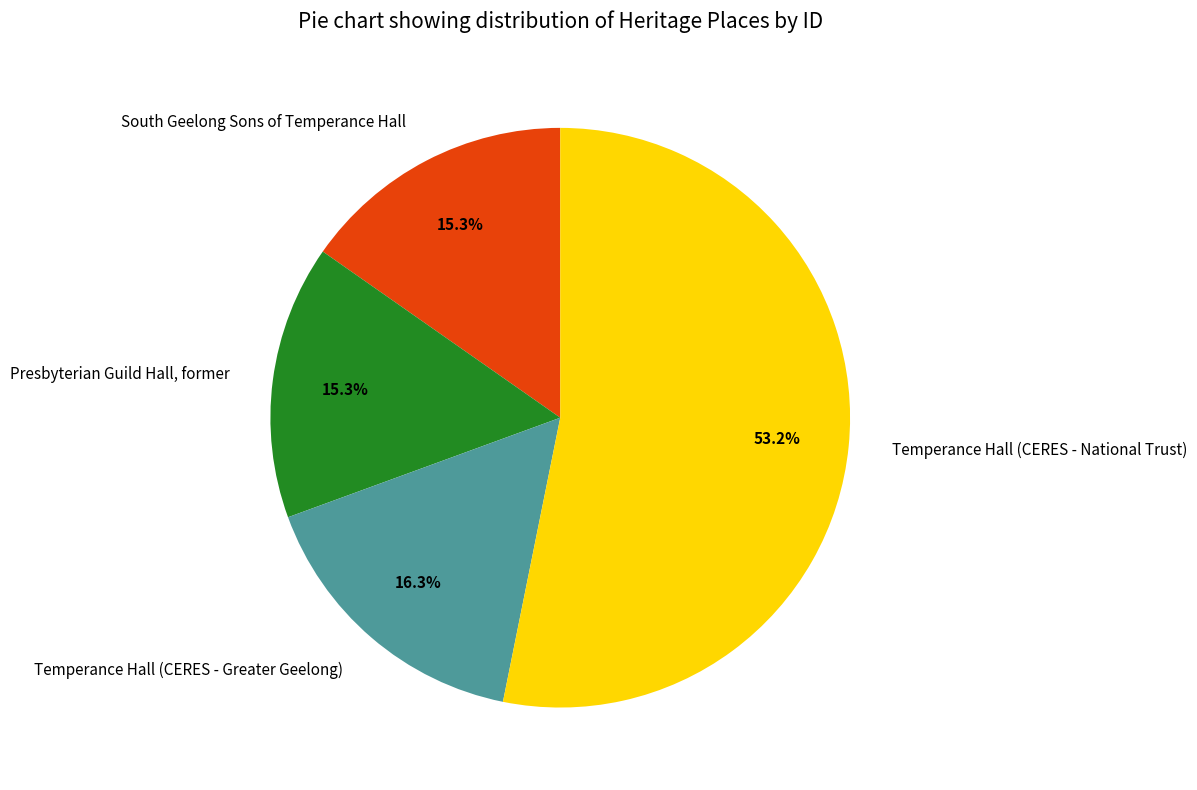

What percentage is the Presbyterian Guild Hall, former slice, to the nearest percent?

15%